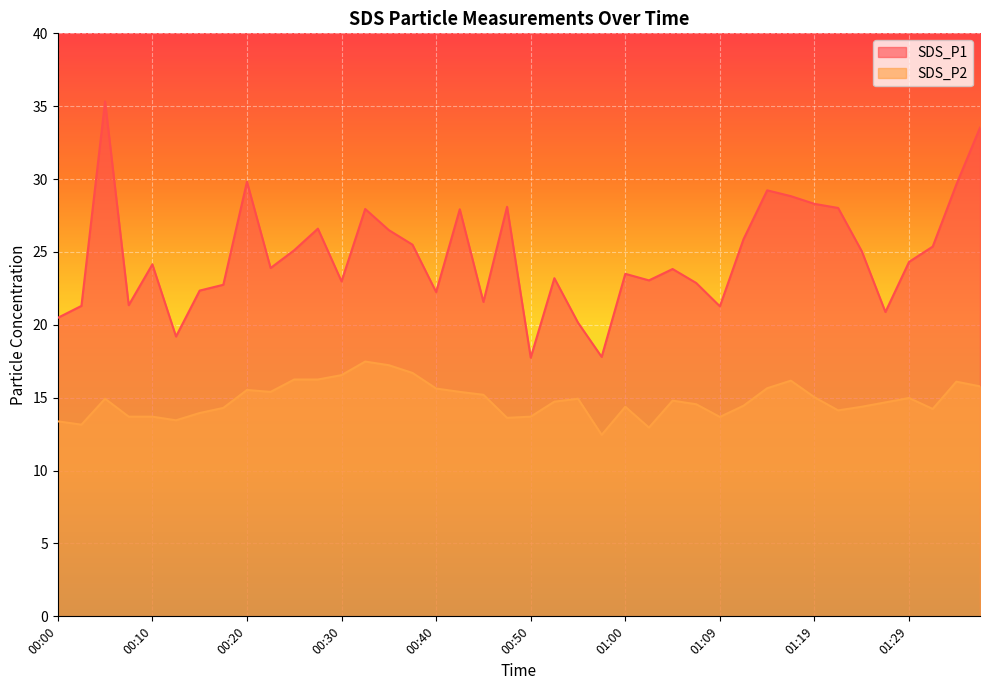

At which category does SDS_P1 reach its first local peak?

00:05